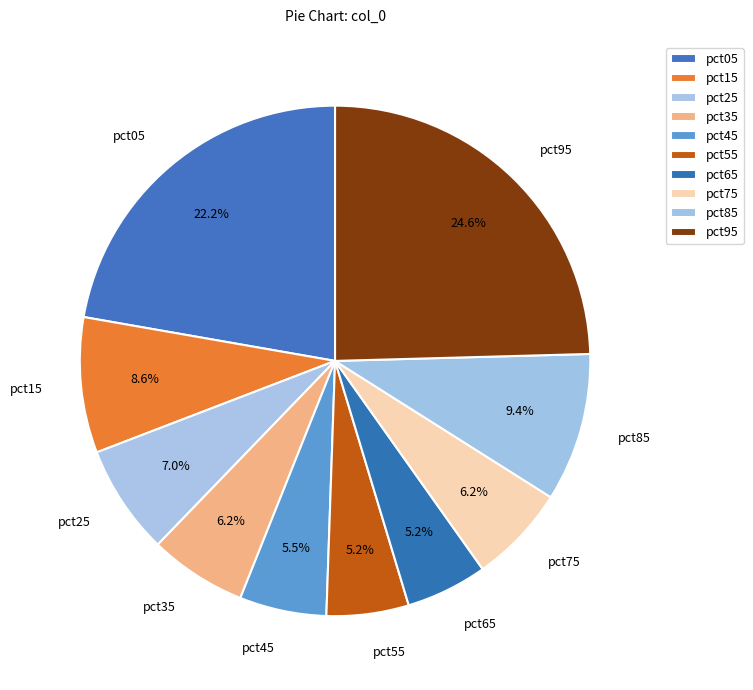

How many slices are in this pie chart?

10